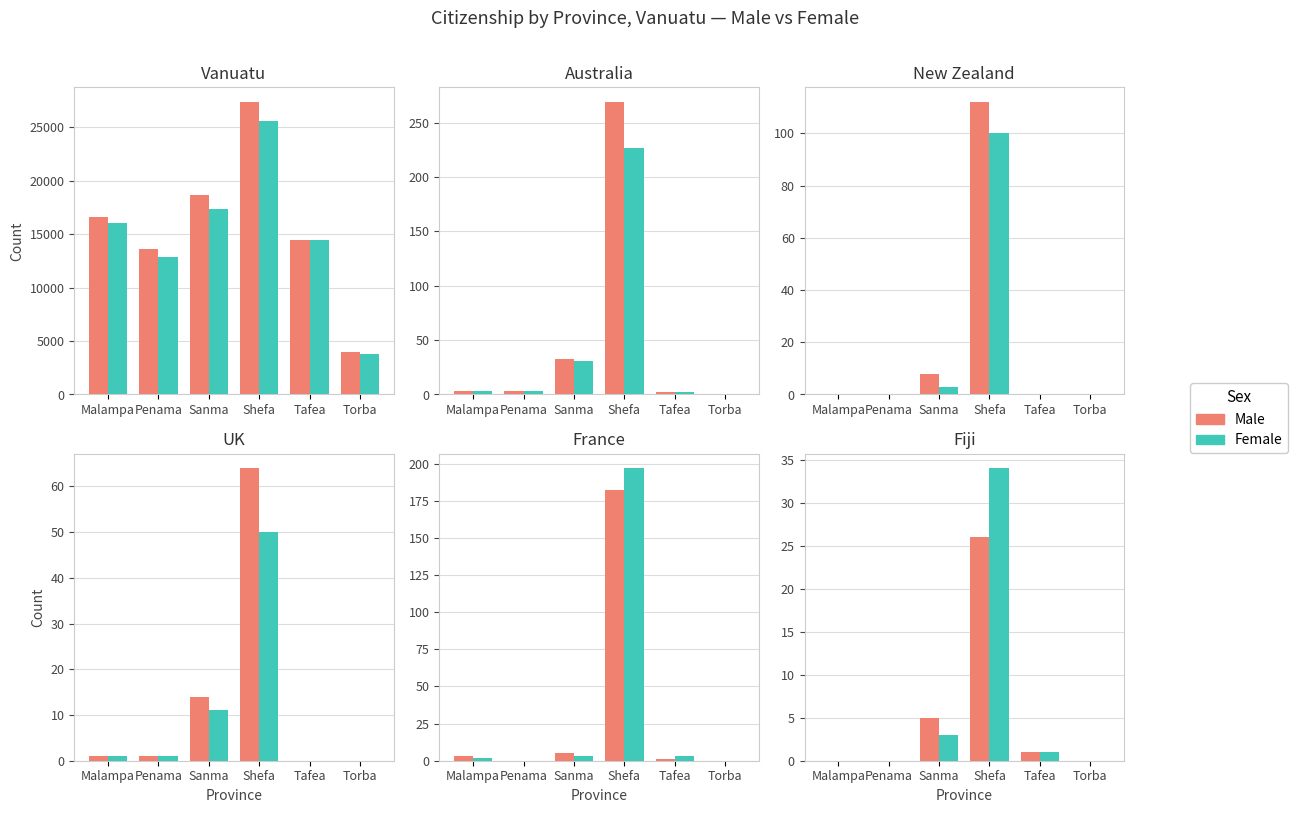

How many values in Male are above zero?

3